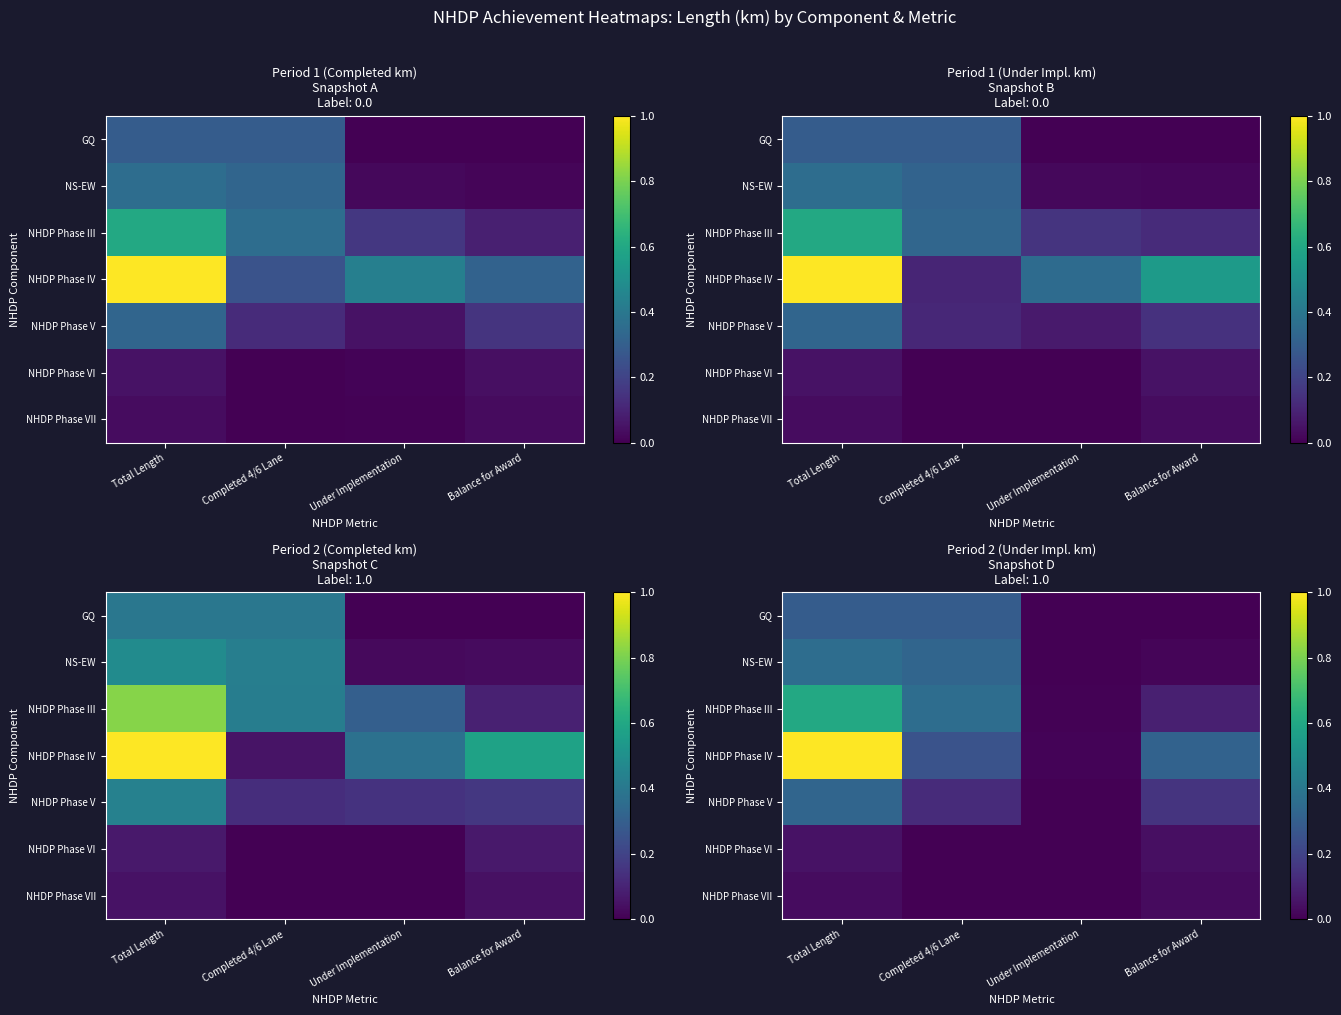

Which series has the largest range (max minus min)?

NHDP Phase IV